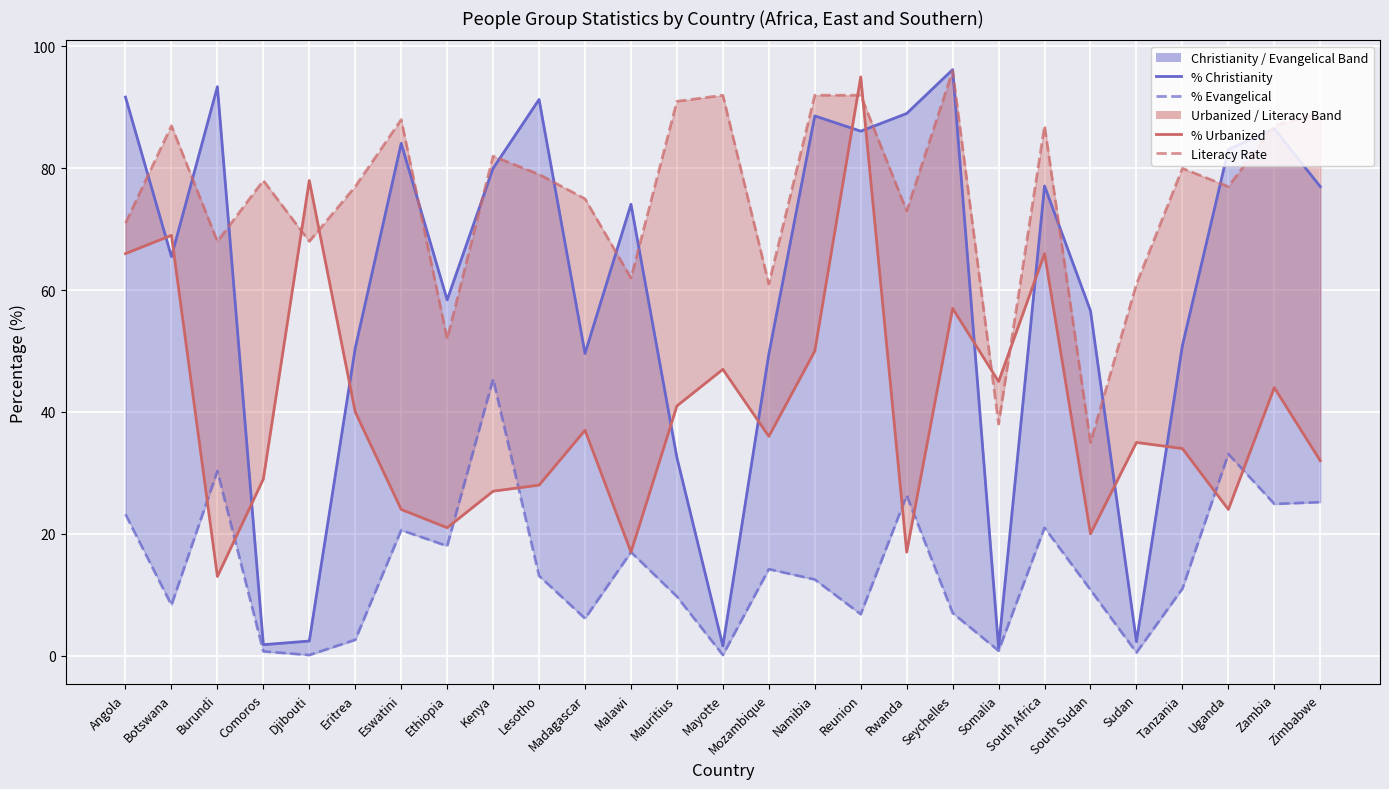

How many times do % Evangelical (lower) and % Urbanized (upper) cross each other?

8